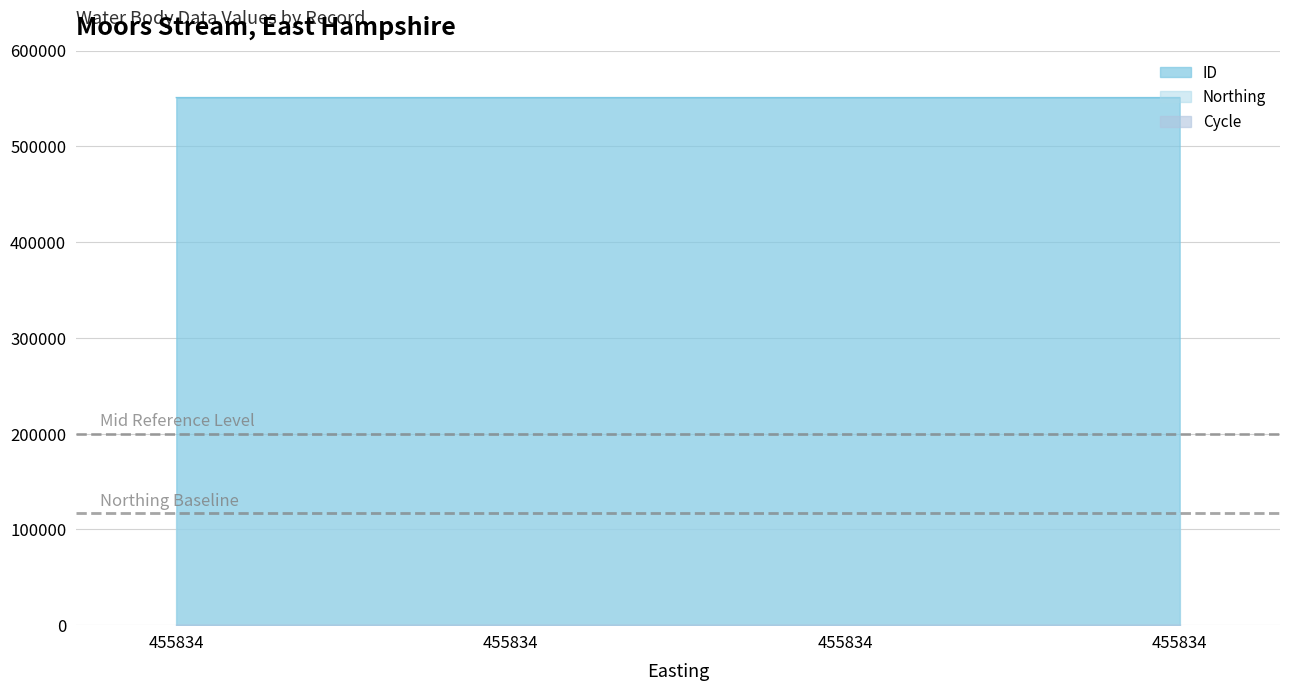

At which label is Cycle closest to 3?

455834